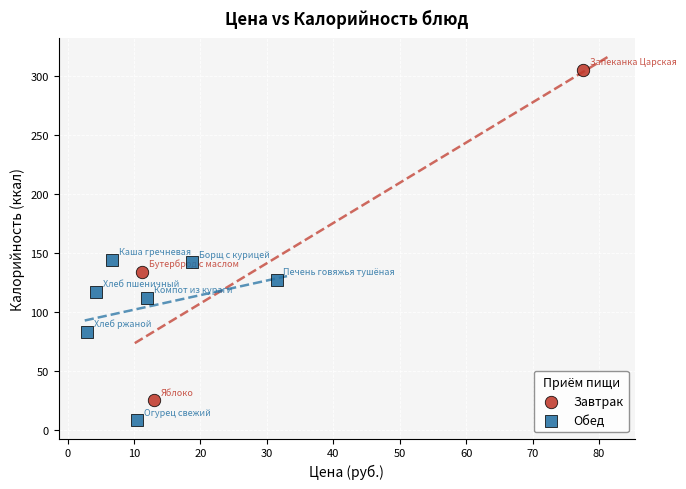

Which series has the largest Y range (max minus min)?

Завтрак